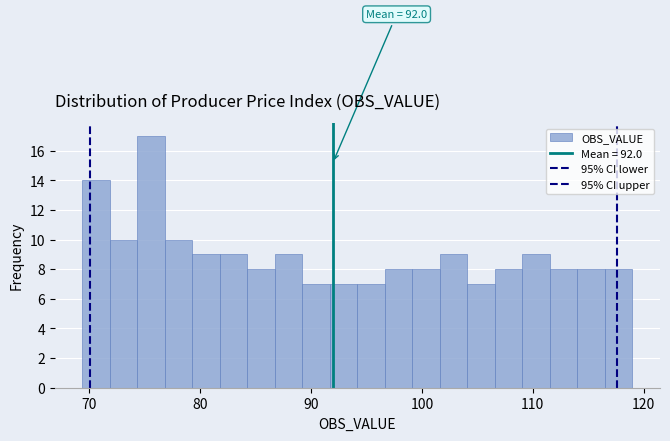

Read against the x-axis, roughly where is the centre of the tallest bar?

76